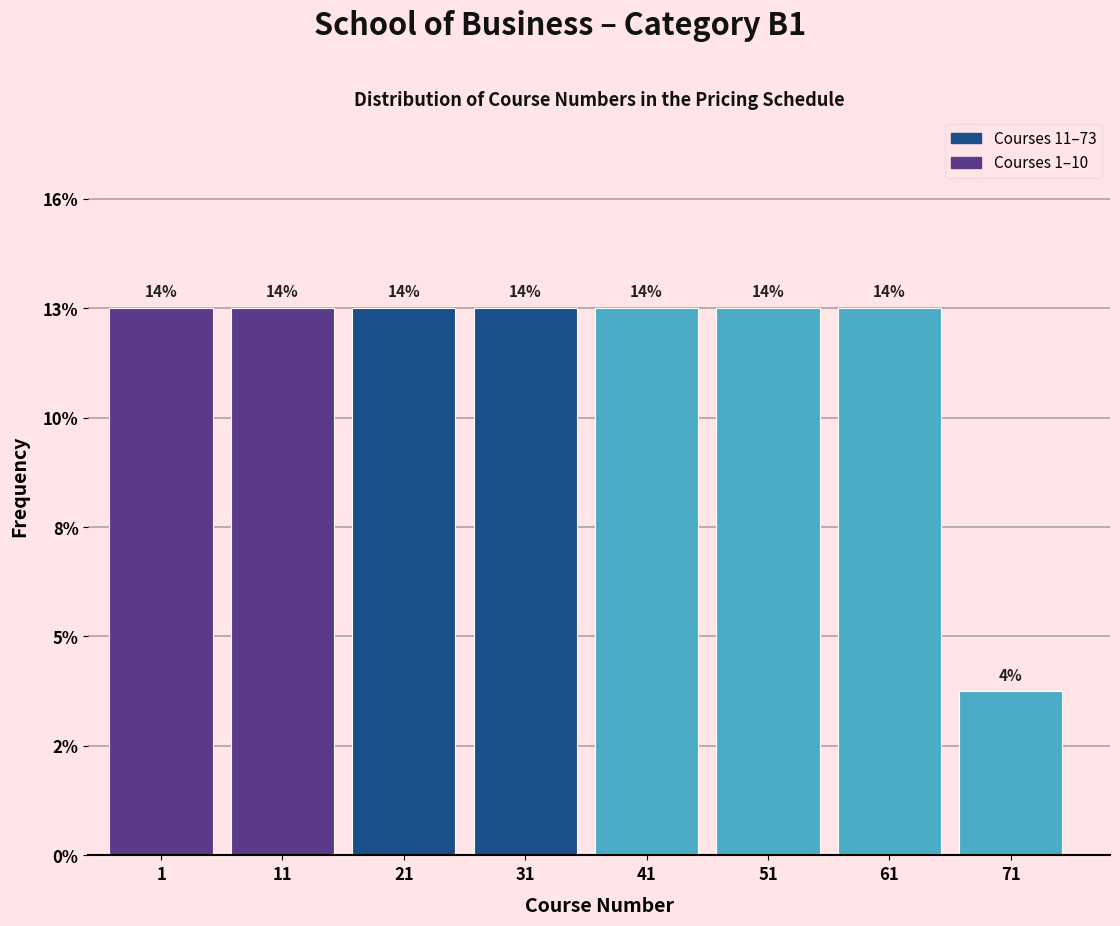

Are the bars horizontal?

No